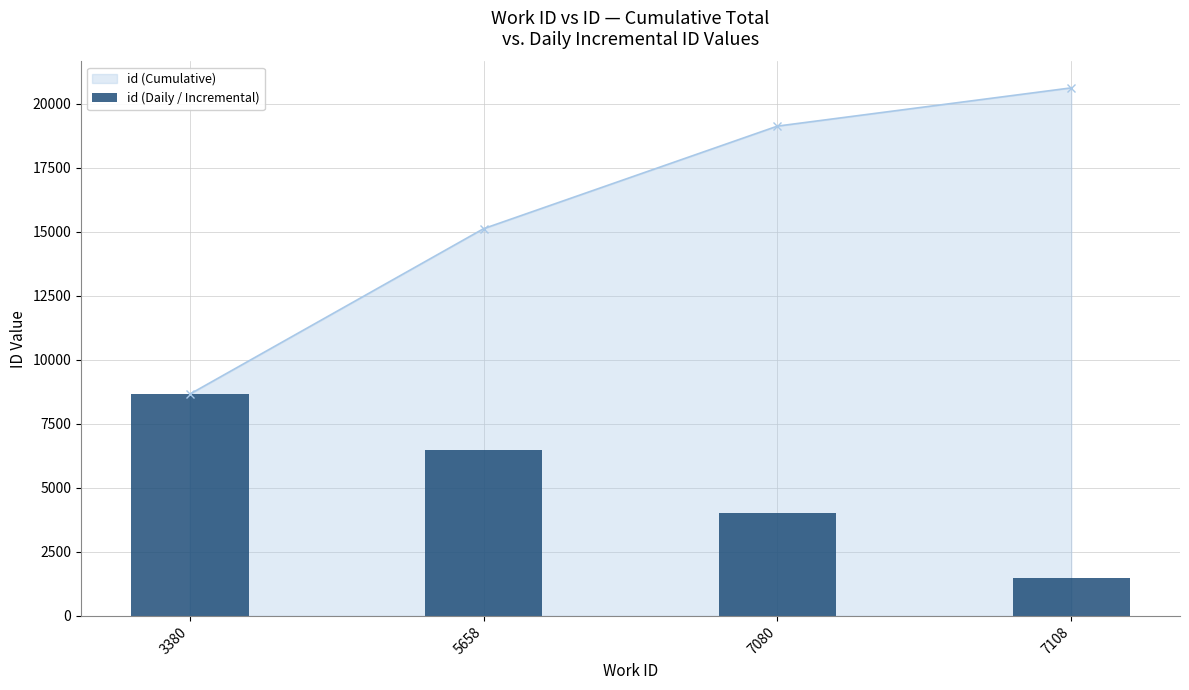

What is the average value of the id (Cumulative) series?

15880